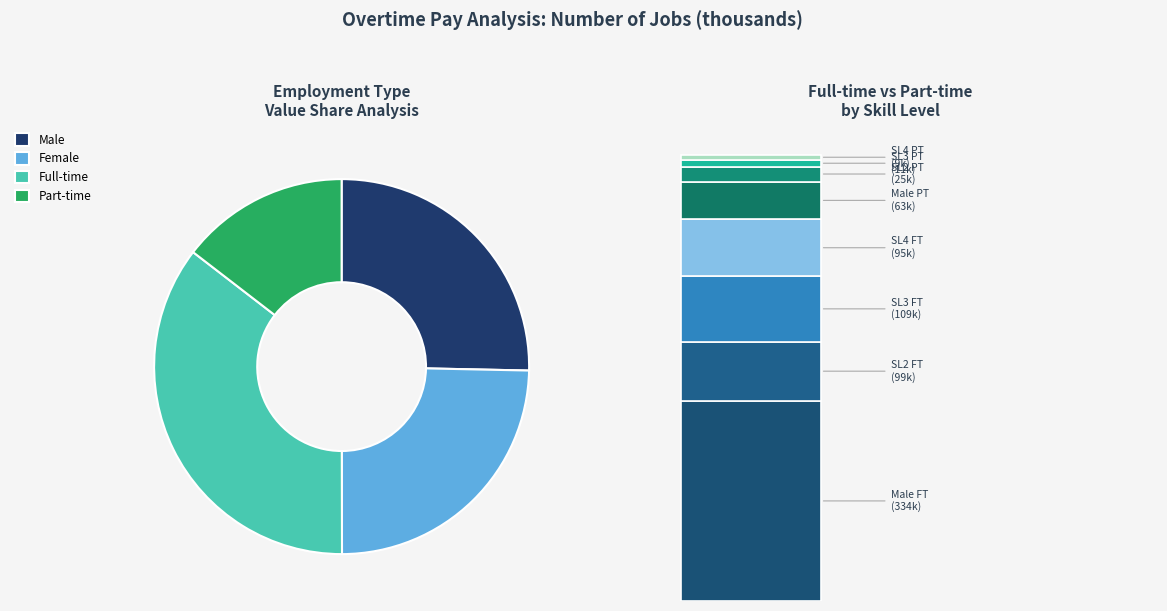

To the nearest percent, what is the difference between the largest and smallest slice percentages?

21%